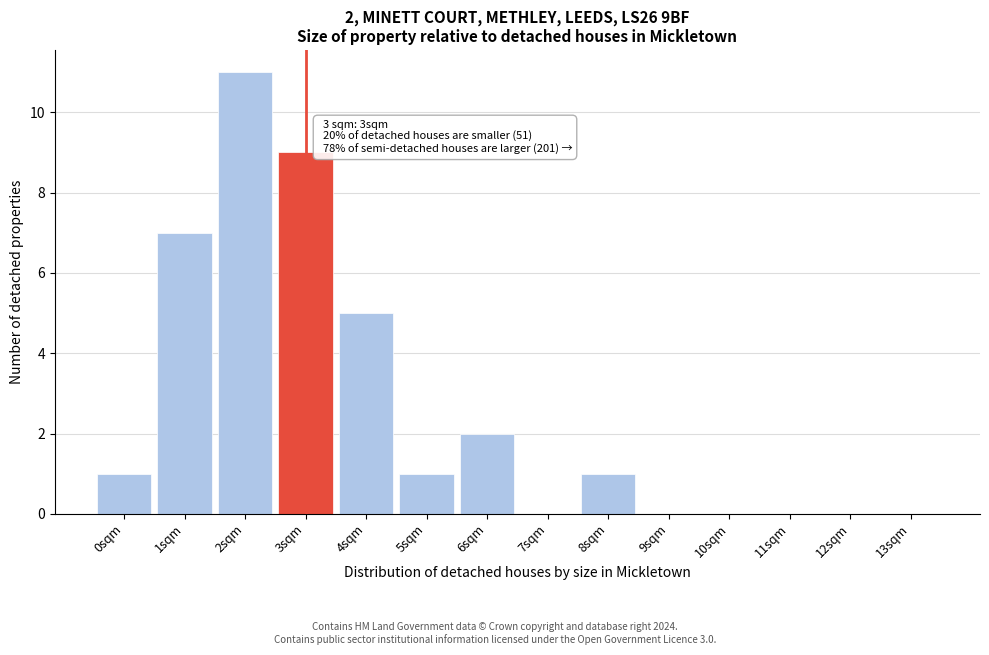

Reading left to right, transcribe all the data shown in this chart.

0sqm=1	1sqm=7	2sqm=11	3sqm=9	4sqm=5	5sqm=1	6sqm=2	7sqm=0	8sqm=1	9sqm=0	10sqm=0	11sqm=0	12sqm=0	13sqm=0